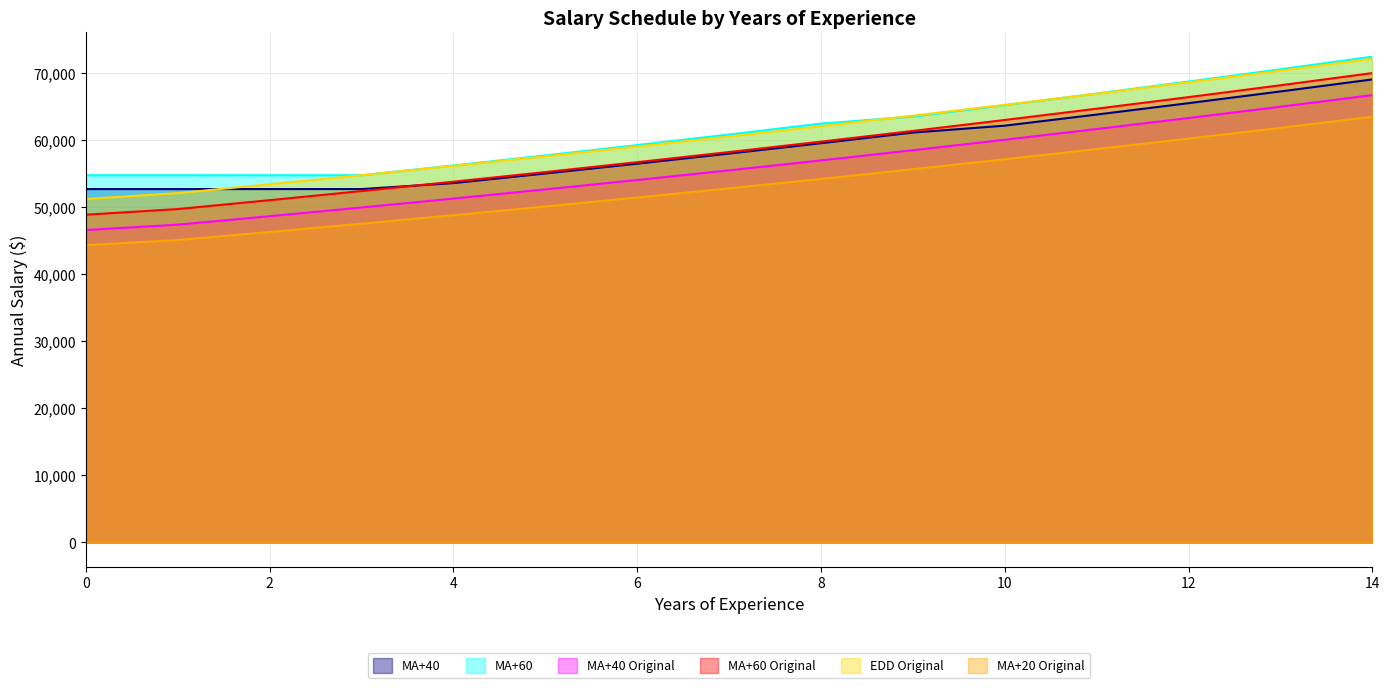

At which category is the sum across all series the highest?

14